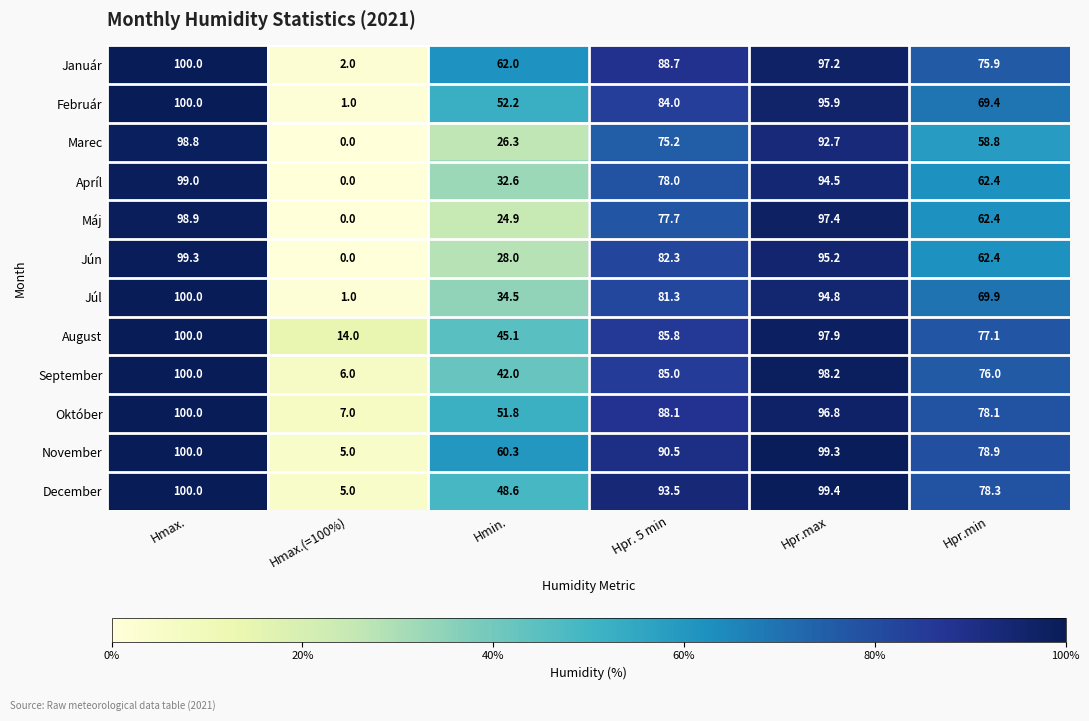

At which label does Apríl first exceed 78?

Hmax.